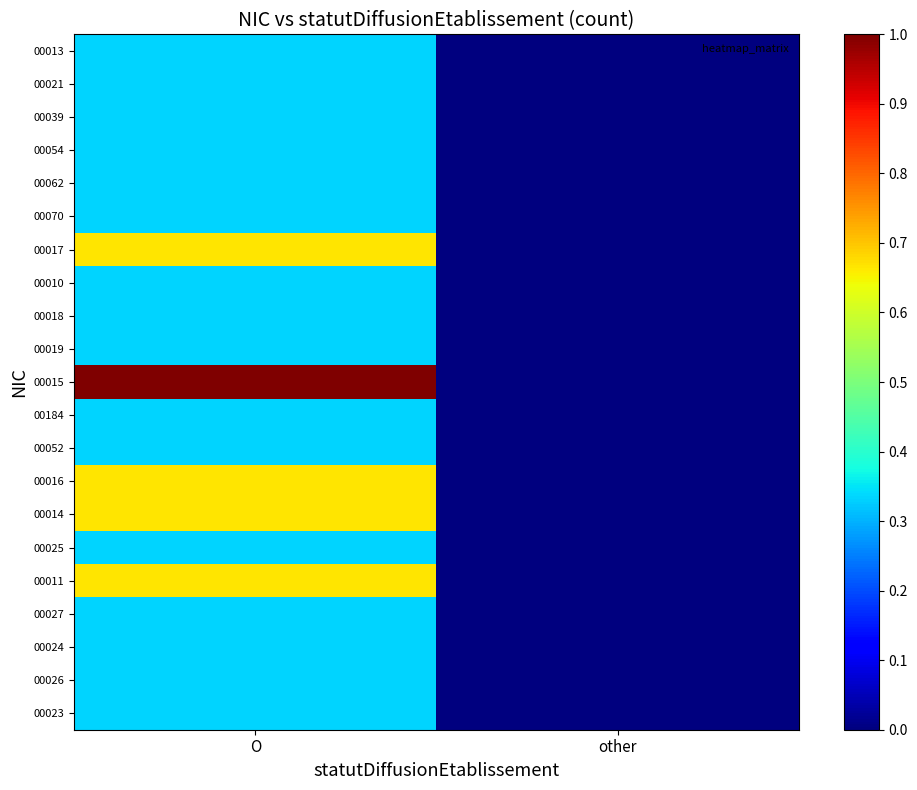

Reading left to right, what are all the values shown in this chart?

00013: O=0.3	other=0.0
00021: O=0.3	other=0.0
00039: O=0.3	other=0.0
00054: O=0.3	other=0.0
00062: O=0.3	other=0.0
00070: O=0.3	other=0.0
00017: O=0.7	other=0.0
00010: O=0.3	other=0.0
00018: O=0.3	other=0.0
00019: O=0.3	other=0.0
00015: O=1.0	other=0.0
00184: O=0.3	other=0.0
00052: O=0.3	other=0.0
00016: O=0.7	other=0.0
00014: O=0.7	other=0.0
00025: O=0.3	other=0.0
00011: O=0.7	other=0.0
00027: O=0.3	other=0.0
00024: O=0.3	other=0.0
00026: O=0.3	other=0.0
00023: O=0.3	other=0.0